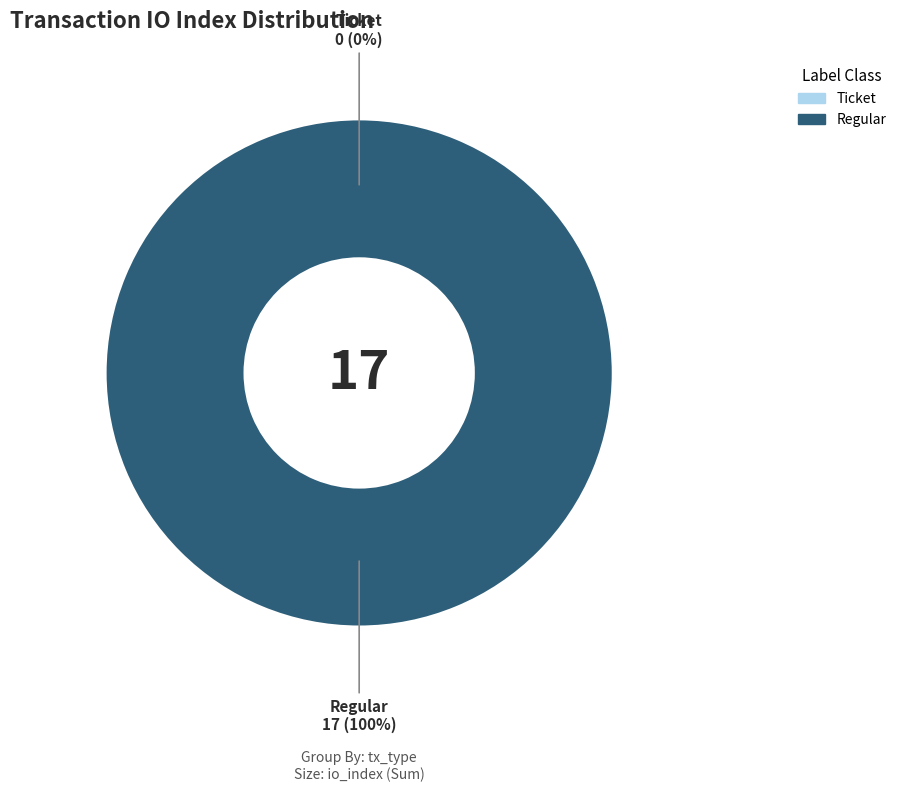

How many slices are in this pie chart?

2